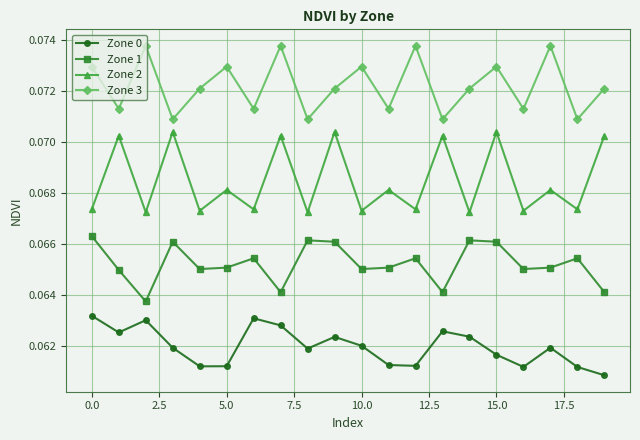

True or false: Zone 0 and Zone 3 intersect in this chart.

False